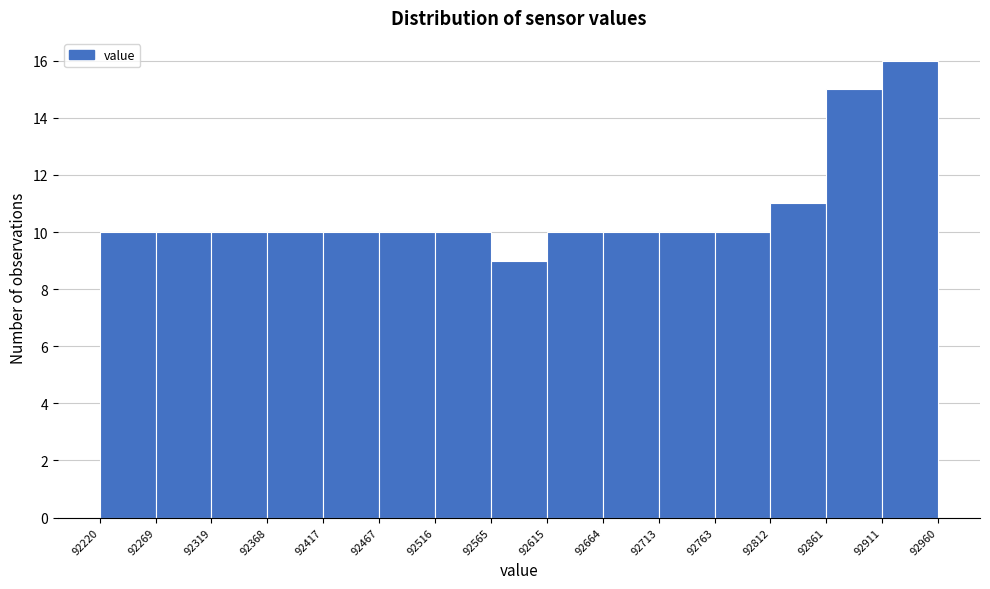

Which range on the x-axis has the tallest bar?

92911 to 92960